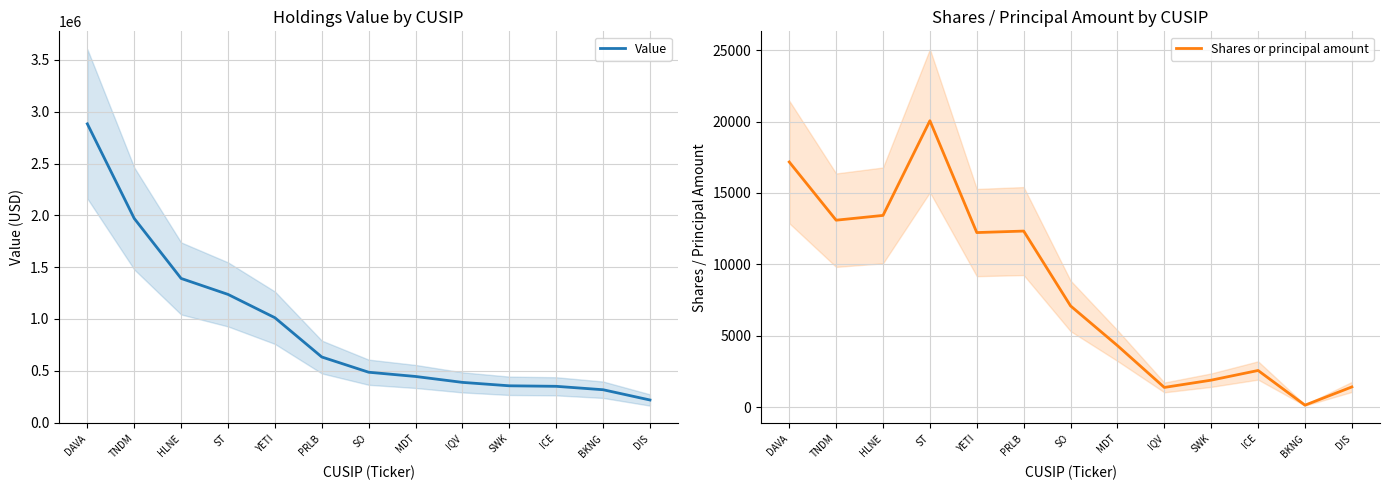

Rank the series by their average value, from highest to lowest.

Value, Shares or principal amount